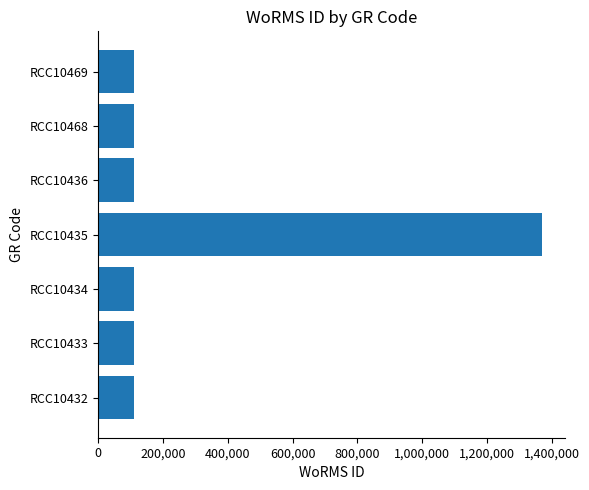

What is the minimum value shown in the chart?

109545